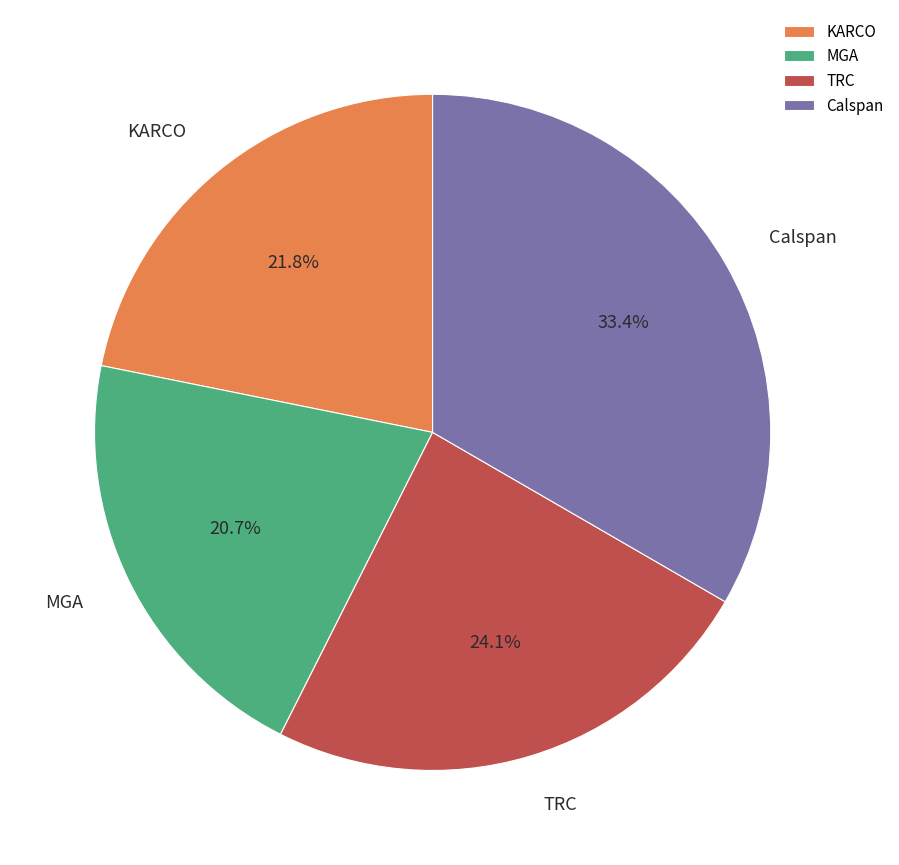

Rank the categories by value from lowest to highest.

MGA, KARCO, TRC, Calspan